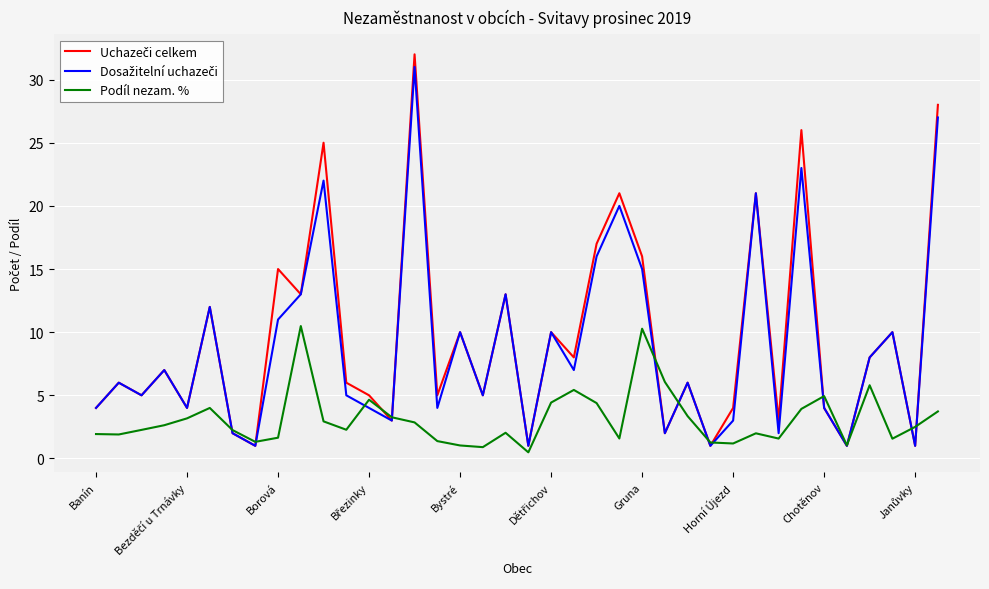

What is the maximum value shown in the chart?

32.0